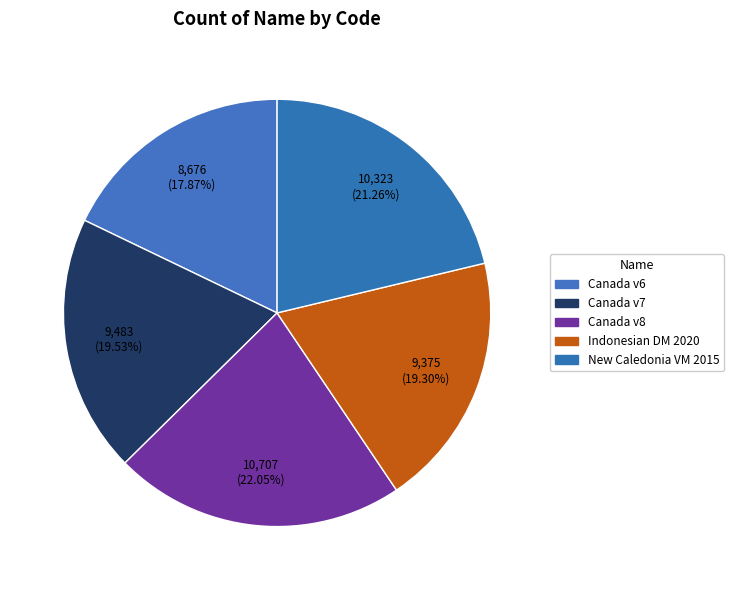

Rank the categories by value from highest to lowest.

Canada velocity grid v8, New Caledonia velocity model 2015, Canada velocity grid v7, Indonesian Deformation Model 2020, Canada velocity grid v6